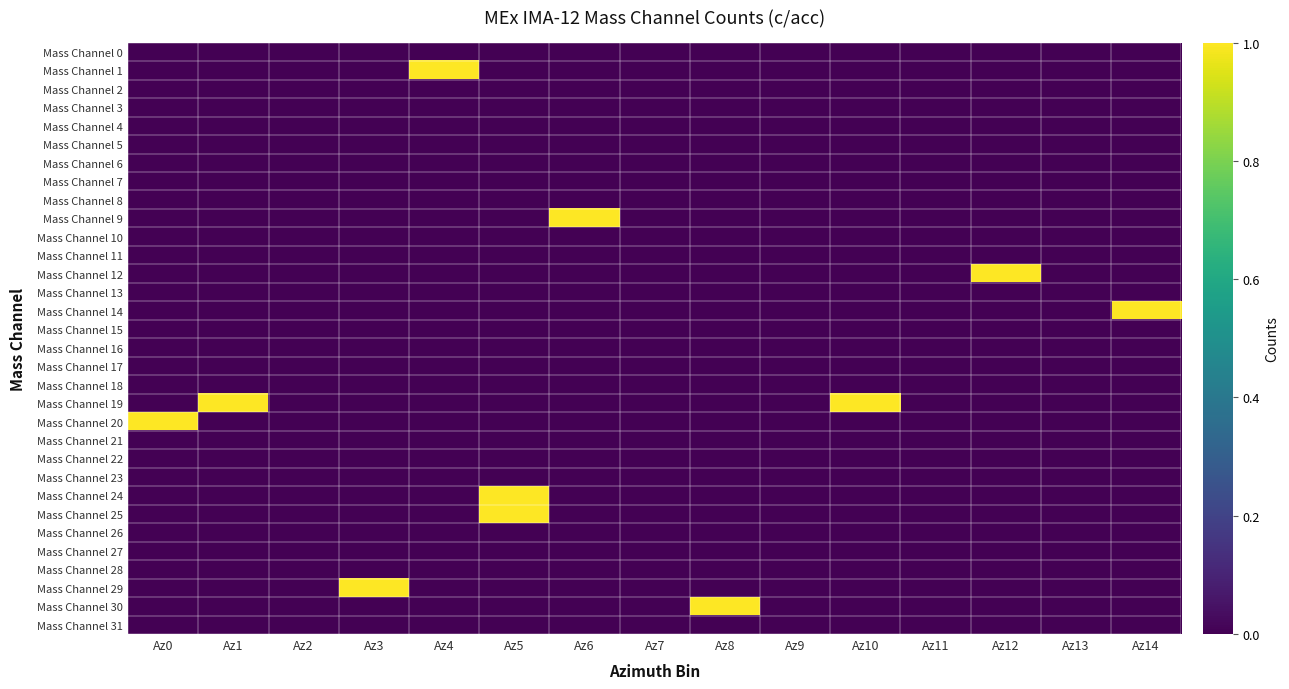

At Az3, list the series in order from smallest to largest.

Mass Channel 0, Mass Channel 1, Mass Channel 2, Mass Channel 3, Mass Channel 4, Mass Channel 5, Mass Channel 6, Mass Channel 7, Mass Channel 8, Mass Channel 9, Mass Channel 10, Mass Channel 11, Mass Channel 12, Mass Channel 13, Mass Channel 14, Mass Channel 15, Mass Channel 16, Mass Channel 17, Mass Channel 18, Mass Channel 19, Mass Channel 20, Mass Channel 21, Mass Channel 22, Mass Channel 23, Mass Channel 24, Mass Channel 25, Mass Channel 26, Mass Channel 27, Mass Channel 28, Mass Channel 30, Mass Channel 31, Mass Channel 29